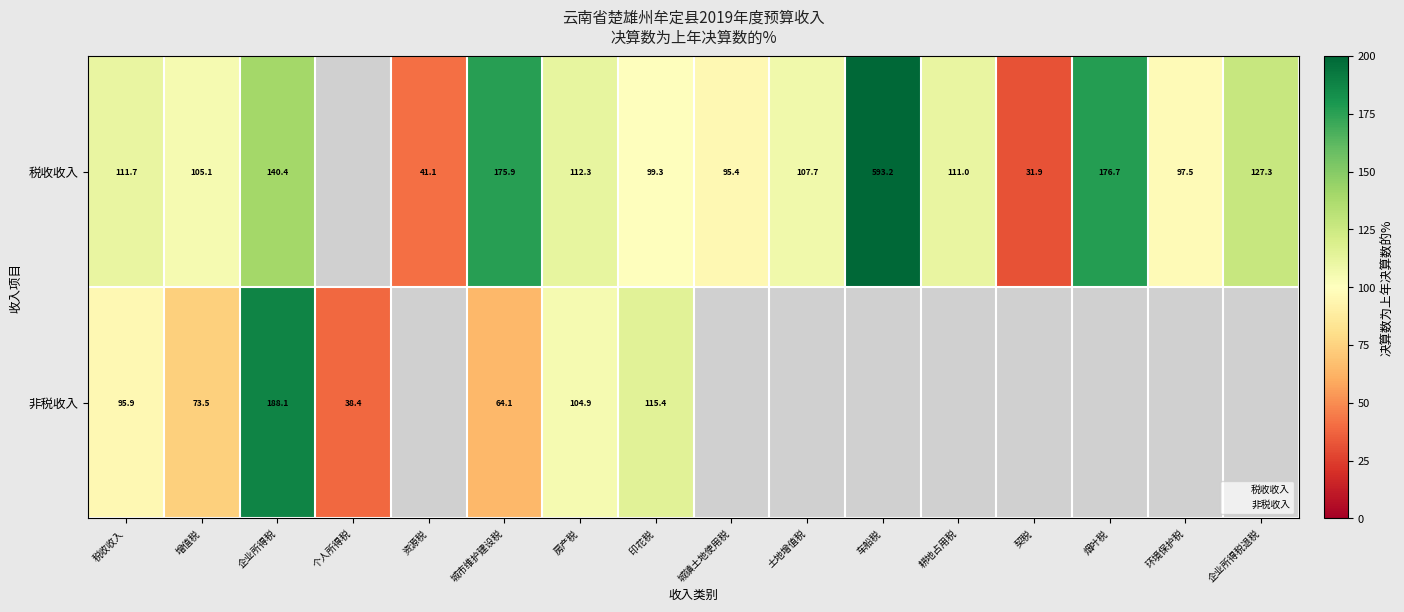

How many data points in 税收收入 are less than 111?

8